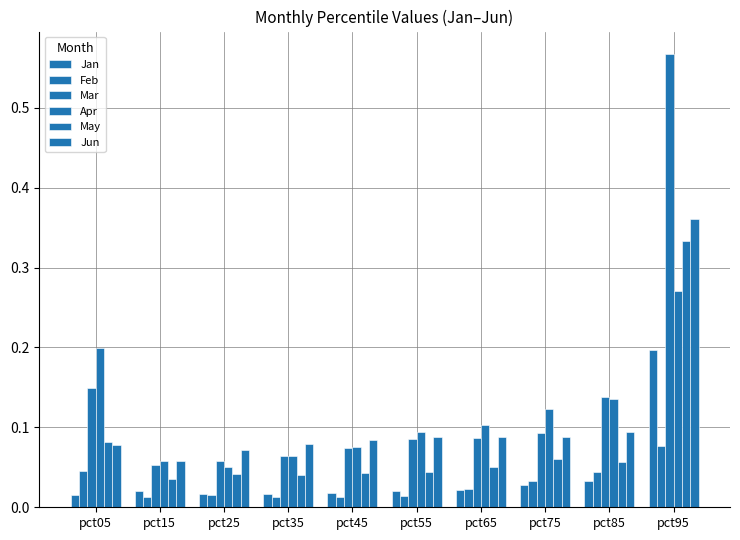

Does the chart contain any negative values?

No